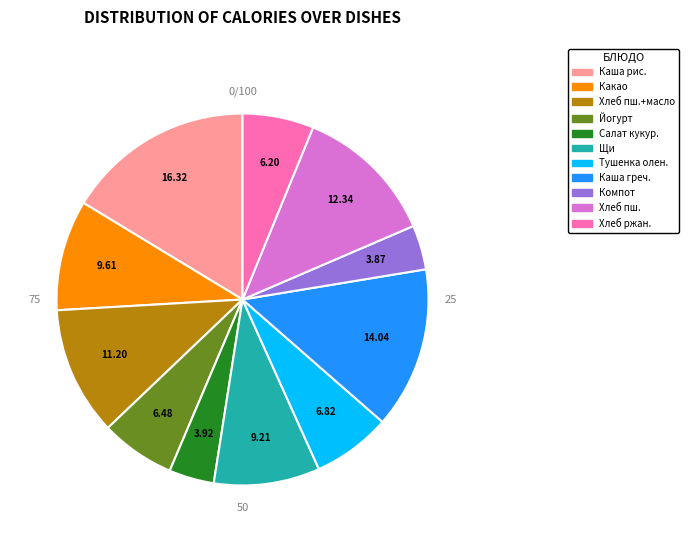

Is there a majority slice in this chart?

No